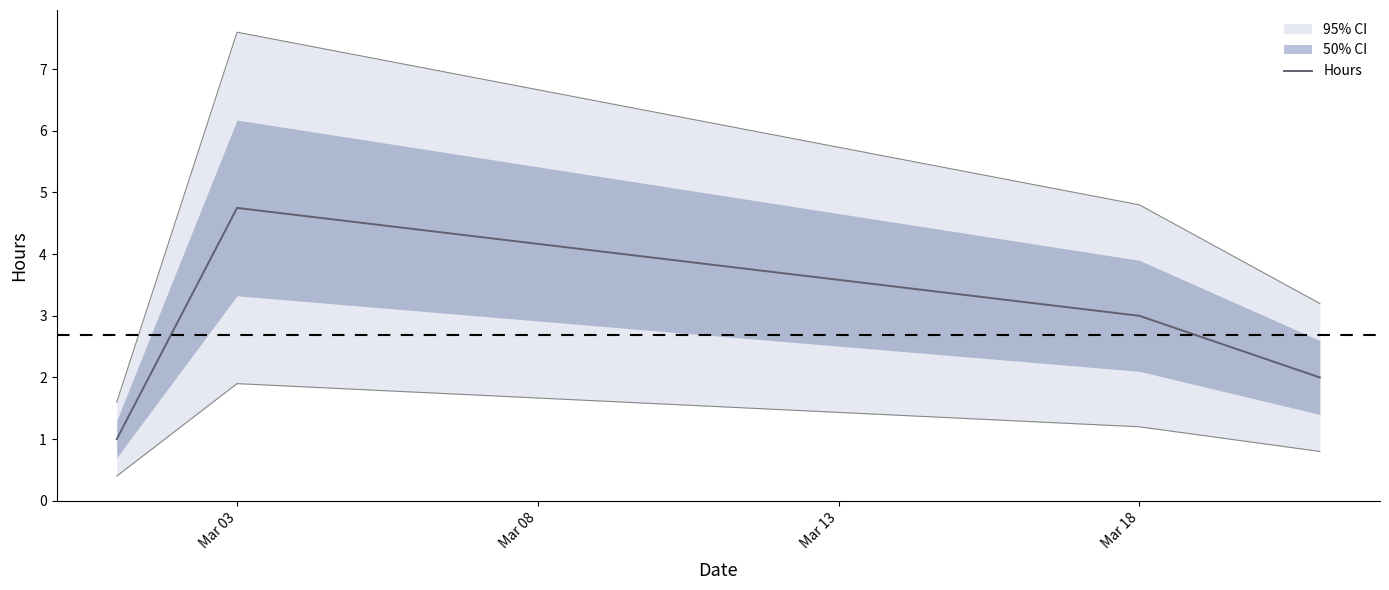

What is the lowest value of the Hours series?

1.0